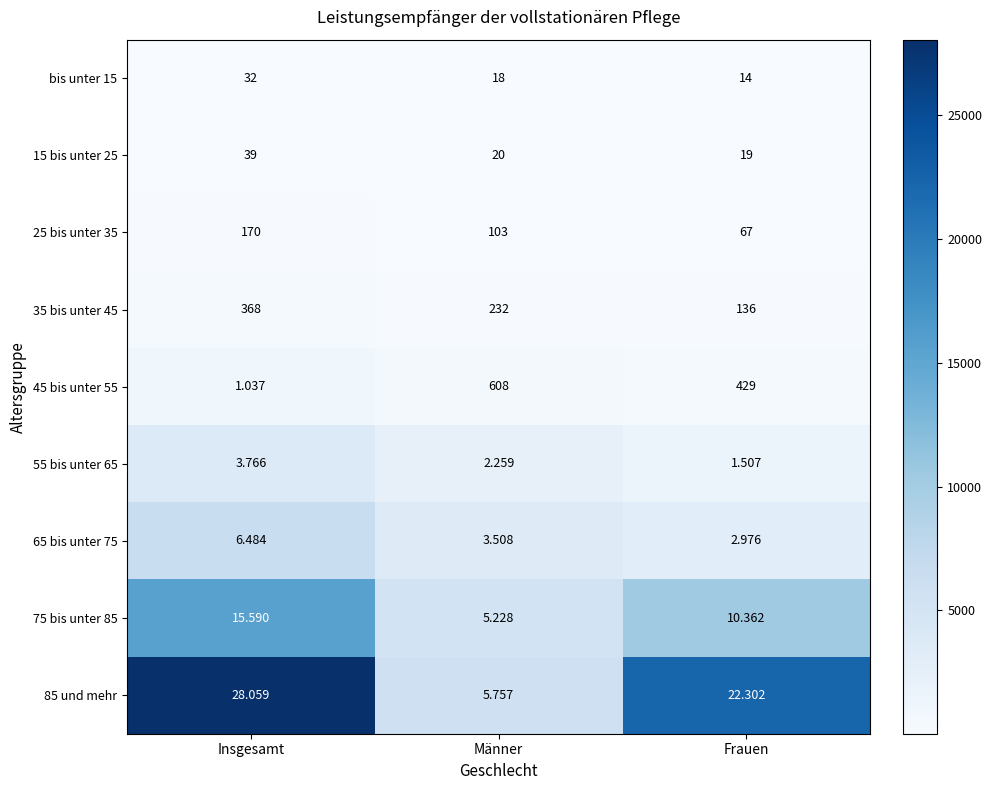

Which label corresponds to the smallest value in the chart?

Insgesamt